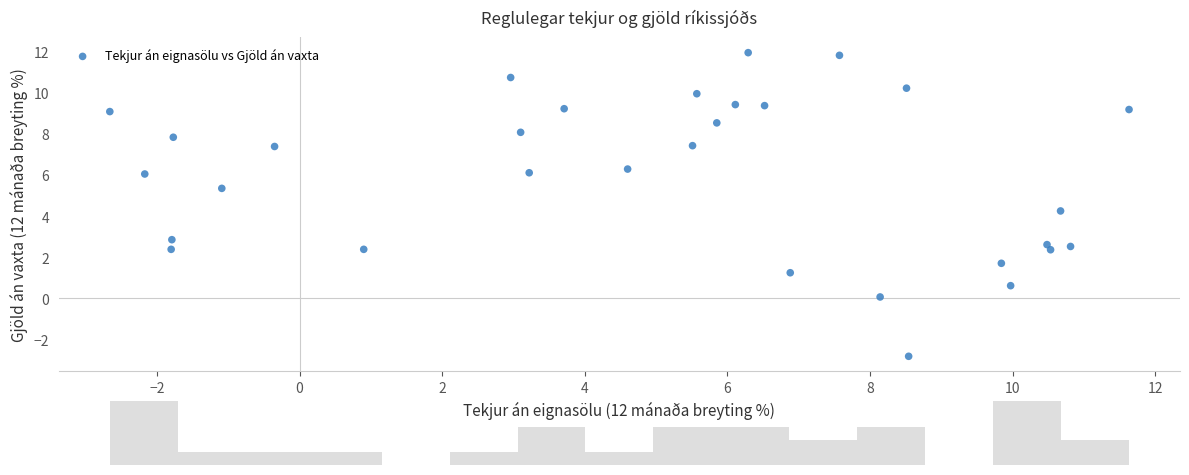

What is the range of X values (max minus min)?

14.3